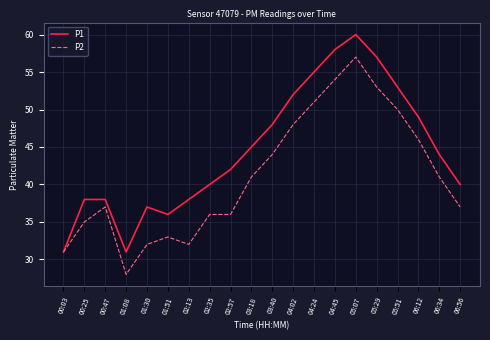

Reading left to right, list all the values displayed in this chart.

P1: 31	38	38	31	37	36	38	40	42	45	48	52	55	58	60	57	53	49	44	40
P2: 31	35	37	28	32	33	32	36	36	41	44	48	51	54	57	53	50	46	41	37